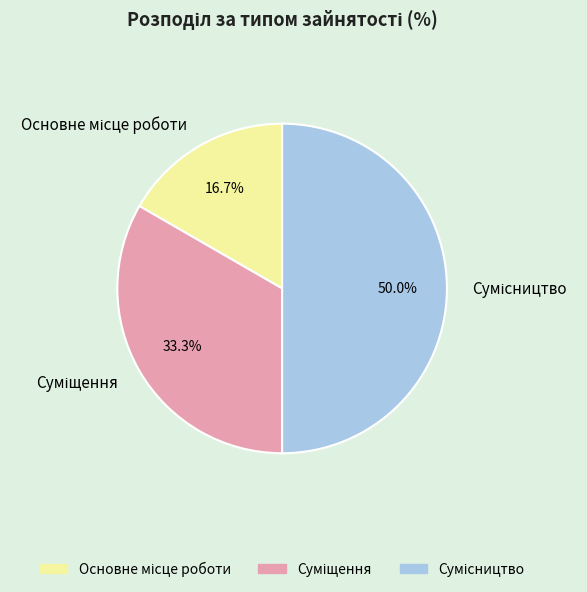

Which has a higher value, Суміщення or Сумісництво?

Сумісництво